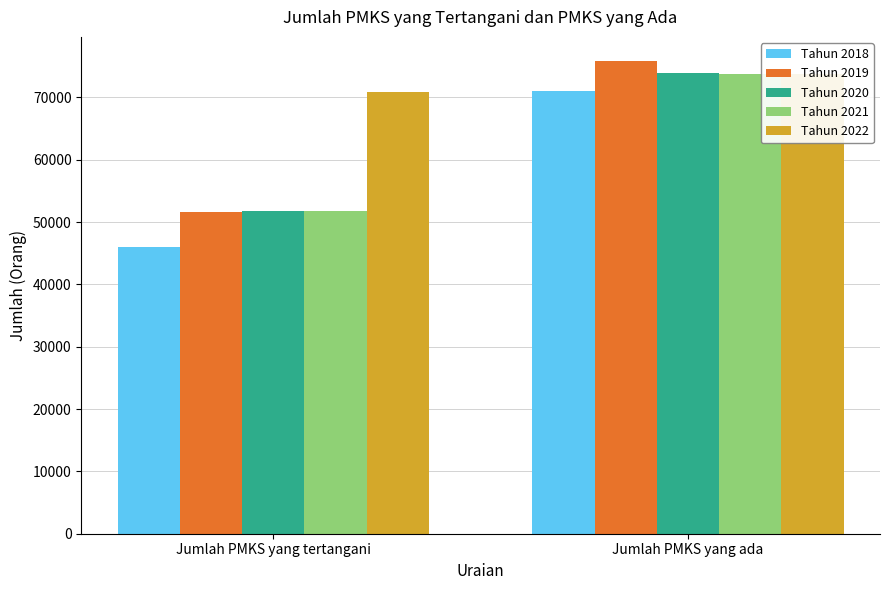

Between Jumlah PMKS yang tertangani and Jumlah PMKS yang ada, which series saw the biggest shift?

Tahun 2018